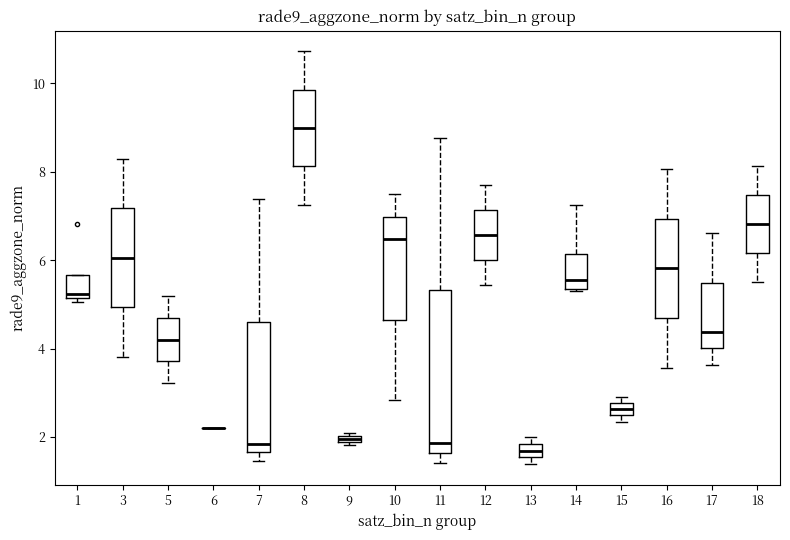

Where does the lower whisker of the box at x = 16 end on the y-axis? The values are not printed on the chart, so give them approximately, as read against the axis.

3.6